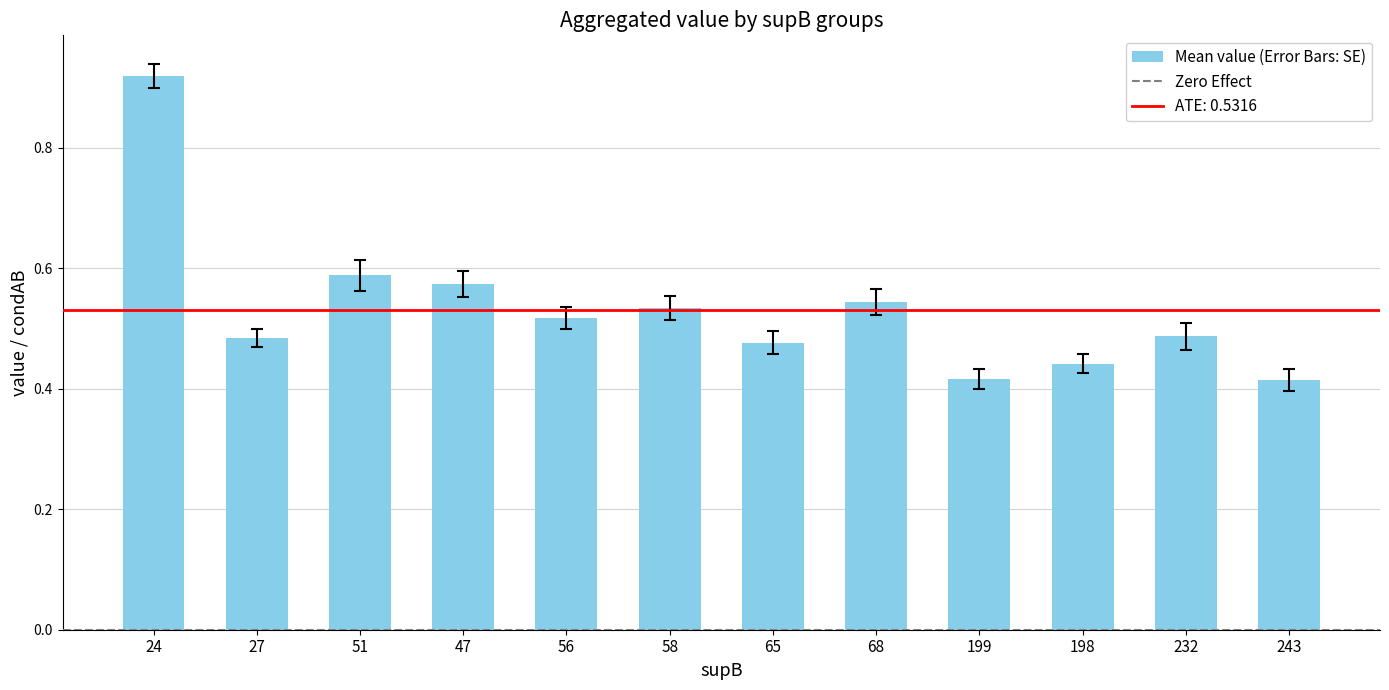

How many series are shown in this chart?

1